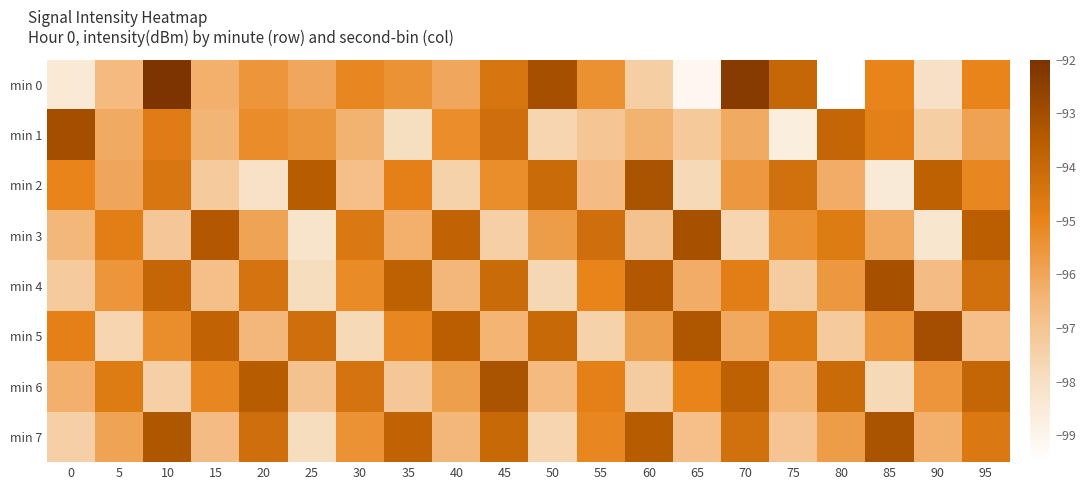

Reading left to right, extract all data points from this chart.

min 0: 0=-98.5	5=-96.6	10=-92.1	15=-96.3	20=-95.5	25=-96.0	30=-95.1	35=-95.4	40=-96.0	45=-94.5	50=-93.1	55=-95.4	60=-97.4	65=-99.1	70=-92.3	75=-93.9	80=-99.5	85=-95.0	90=-98.1	95=-95.0
min 1: 0=-93.0	5=-96.1	10=-94.7	15=-96.4	20=-95.2	25=-95.5	30=-96.4	35=-97.9	40=-95.3	45=-94.2	50=-97.6	55=-97.0	60=-96.4	65=-97.2	70=-96.1	75=-98.7	80=-93.9	85=-94.9	90=-97.4	95=-95.9
min 2: 0=-95.0	5=-96.0	10=-94.5	15=-97.2	20=-98.1	25=-93.5	30=-96.8	35=-94.9	40=-97.5	45=-95.3	50=-94.1	55=-96.7	60=-93.2	65=-97.8	70=-95.6	75=-94.3	80=-96.2	85=-98.5	90=-93.7	95=-95.1
min 3: 0=-96.5	5=-94.8	10=-97.1	15=-93.4	20=-95.9	25=-98.2	30=-94.6	35=-96.3	40=-93.8	45=-97.4	50=-95.7	55=-94.2	60=-96.9	65=-93.1	70=-97.6	75=-95.4	80=-94.7	85=-96.1	90=-98.3	95=-93.6
min 4: 0=-97.2	5=-95.5	10=-93.9	15=-96.8	20=-94.4	25=-97.9	30=-95.2	35=-93.7	40=-96.5	45=-94.1	50=-97.7	55=-95.0	60=-93.4	65=-96.2	70=-94.8	75=-97.3	80=-95.6	85=-93.1	90=-96.7	95=-94.3
min 5: 0=-94.9	5=-97.6	10=-95.3	15=-93.8	20=-96.5	25=-94.2	30=-97.8	35=-95.1	40=-93.6	45=-96.4	50=-94.0	55=-97.5	60=-95.8	65=-93.3	70=-96.1	75=-94.7	80=-97.2	85=-95.5	90=-93.0	95=-96.8
min 6: 0=-96.3	5=-94.7	10=-97.4	15=-95.1	20=-93.5	25=-96.9	30=-94.4	35=-97.1	40=-95.8	45=-93.2	50=-96.6	55=-94.9	60=-97.3	65=-95.0	70=-93.7	75=-96.4	80=-94.1	85=-97.8	90=-95.5	95=-93.9
min 7: 0=-97.4	5=-95.9	10=-93.3	15=-96.7	20=-94.2	25=-97.9	30=-95.4	35=-93.8	40=-96.5	45=-94.0	50=-97.6	55=-95.1	60=-93.5	65=-96.8	70=-94.3	75=-97.0	80=-95.7	85=-93.2	90=-96.3	95=-94.6